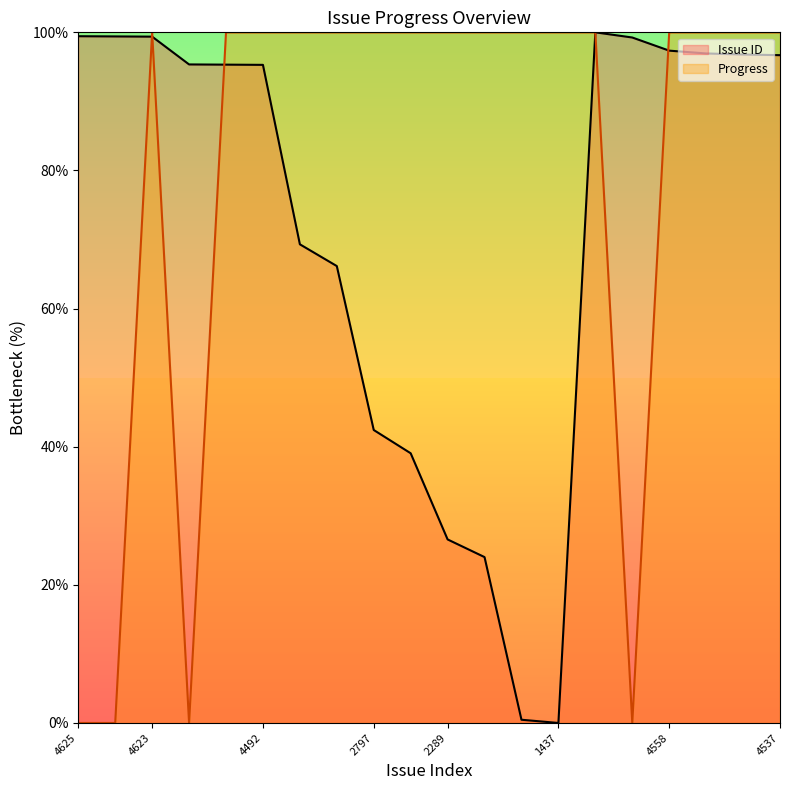

How many interior local peaks does the Progress series have?

1